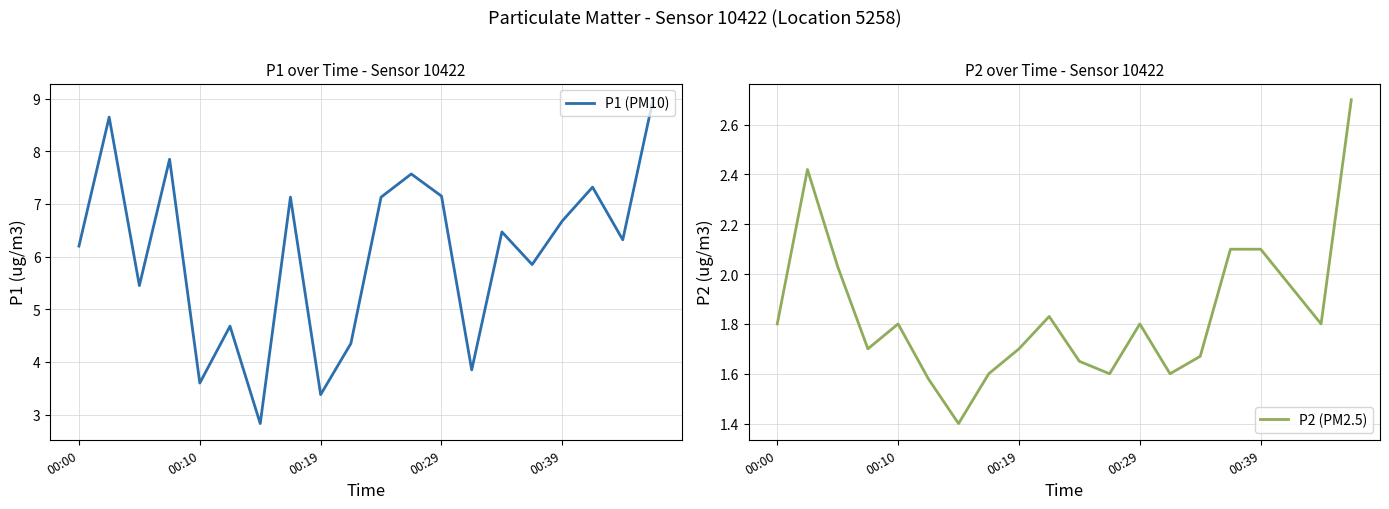

Which category has the highest value in the P1 (PM10) series?

19